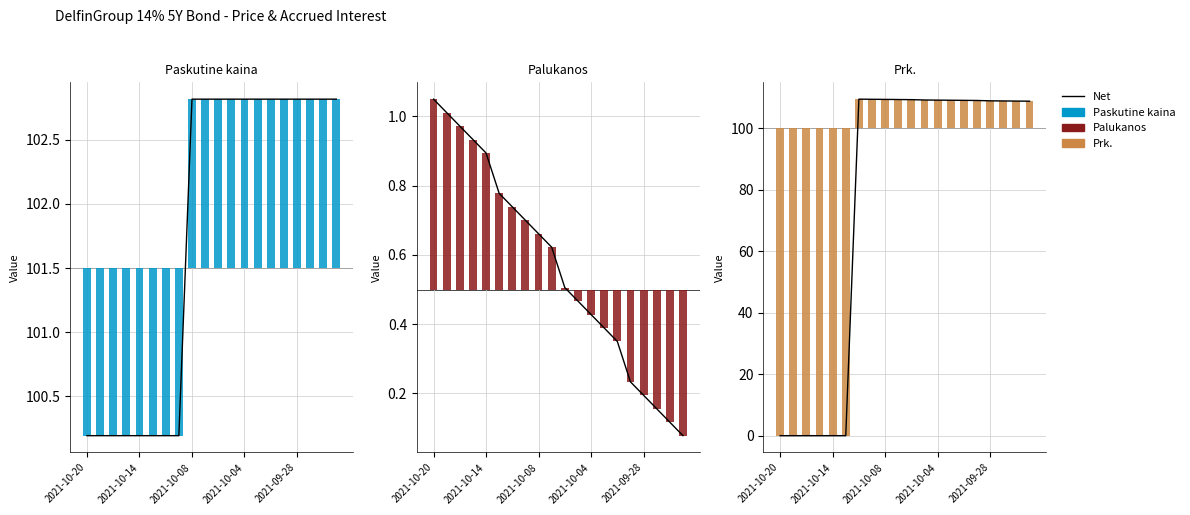

True or false: Paskutine kaina has a value of 0.4 at 6.

False